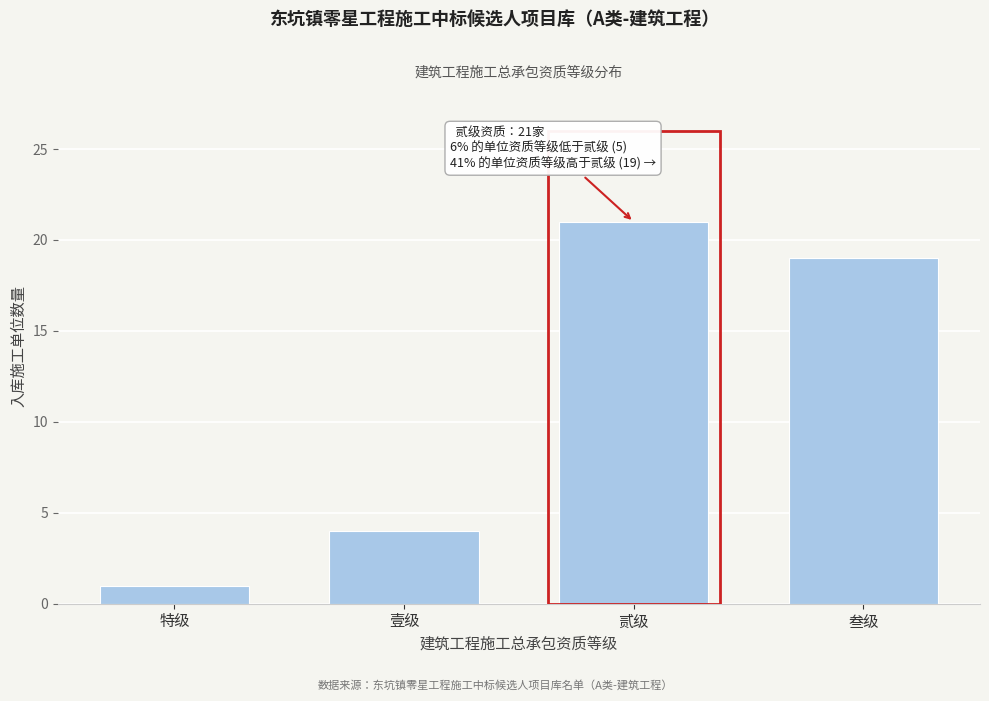

Reading left to right, what are all the values shown in this chart?

1	4	21	19